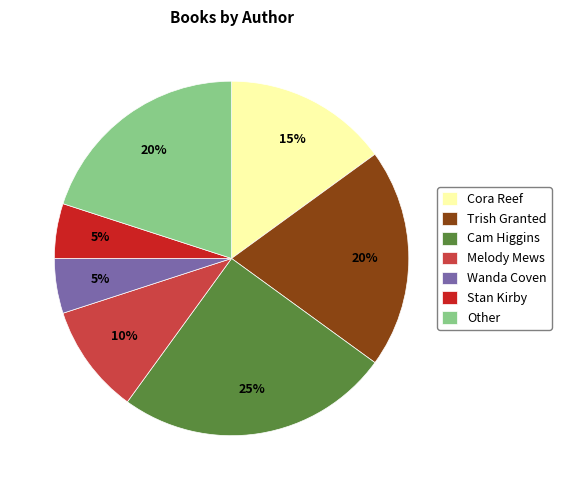

Do Trish Granted and Cam Higgins together represent more than half of the pie?

No